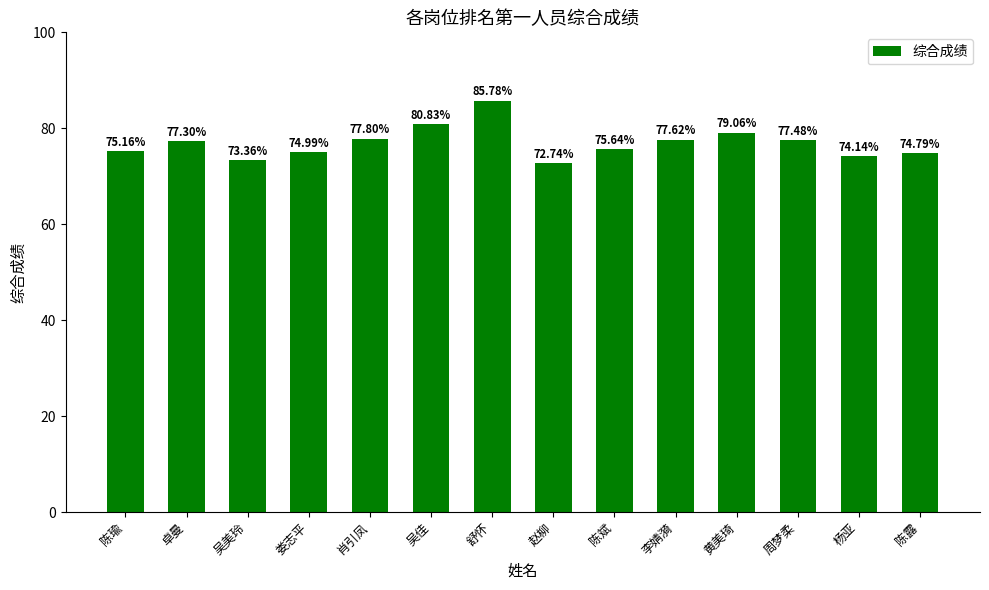

What is the sum of the values at 吴美玲 and 陈瑜?

148.5